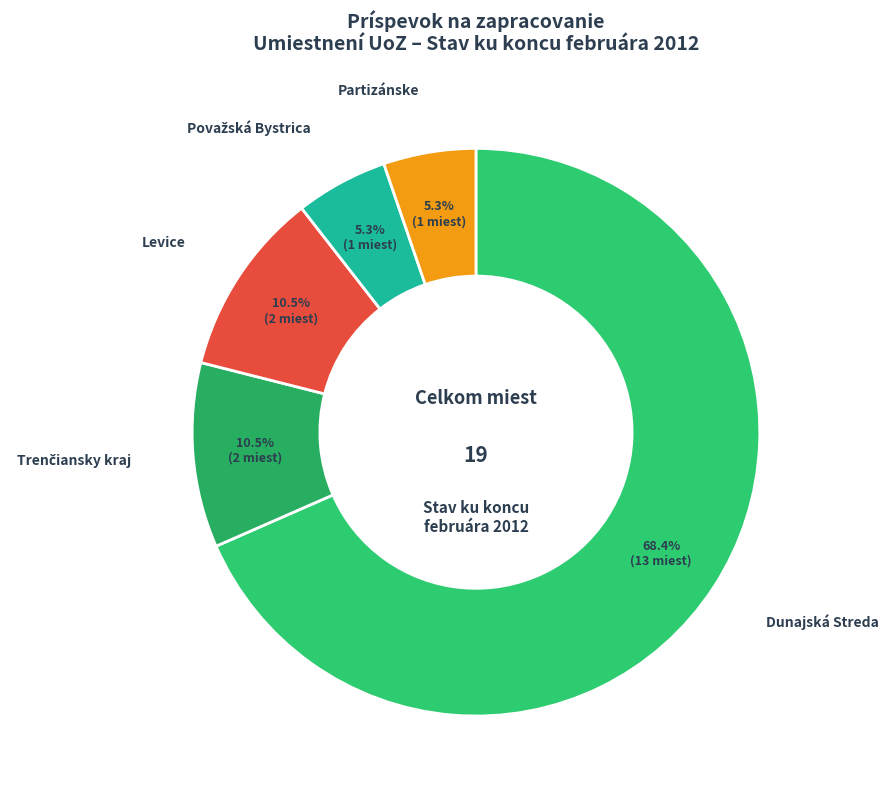

Between Dunajská Streda and Partizánske, which is larger?

Dunajská Streda